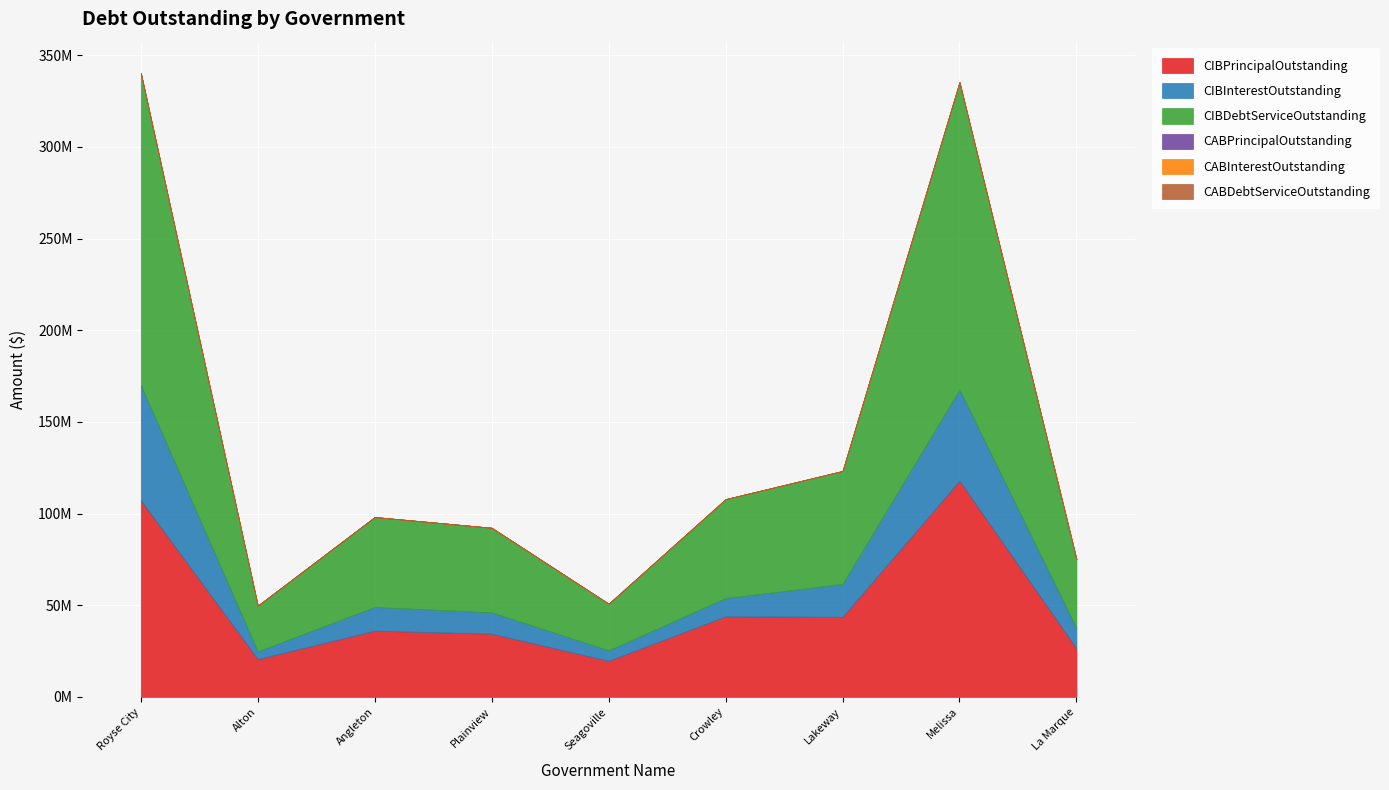

At Seagoville, list the series in order from smallest to largest.

CABPrincipalOutstanding, CABInterestOutstanding, CABDebtServiceOutstanding, CIBInterestOutstanding, CIBPrincipalOutstanding, CIBDebtServiceOutstanding